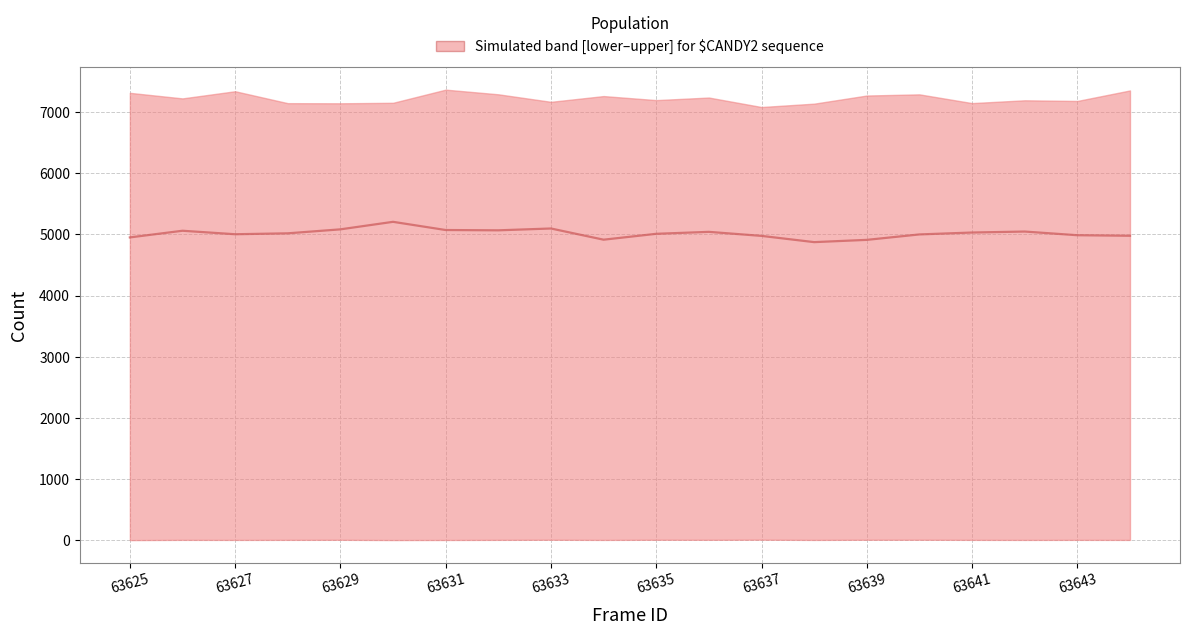

Count the number of data series in this chart.

1